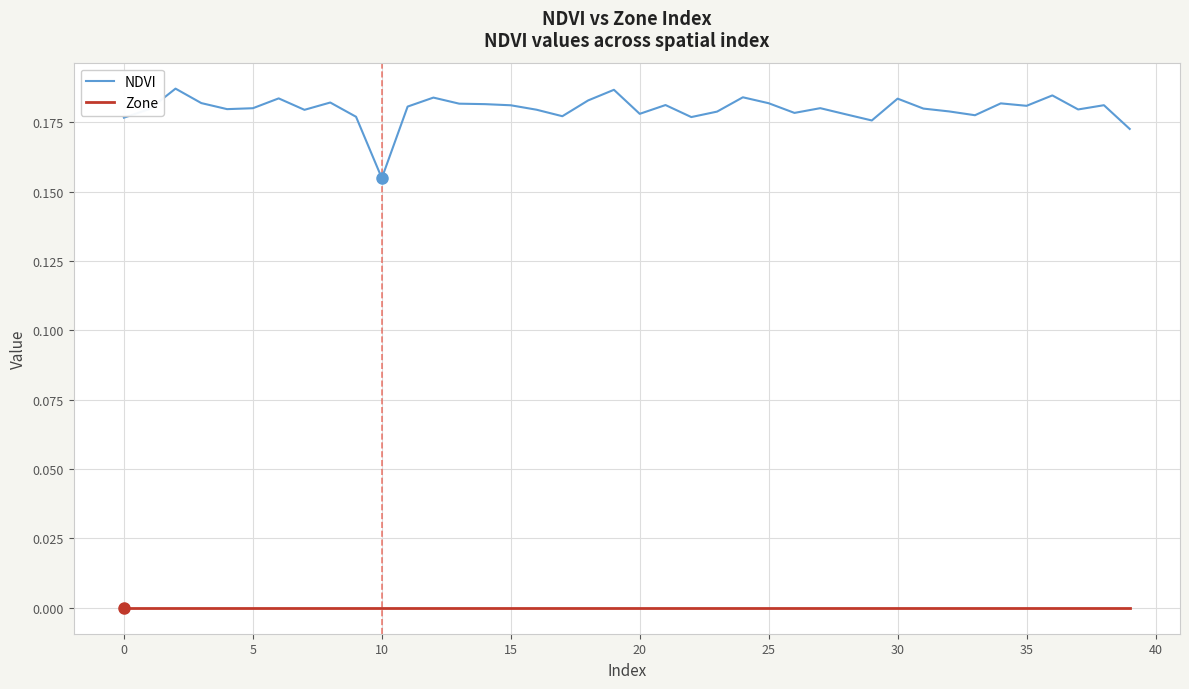

True or false: Zone and NDVI cross at least once.

False